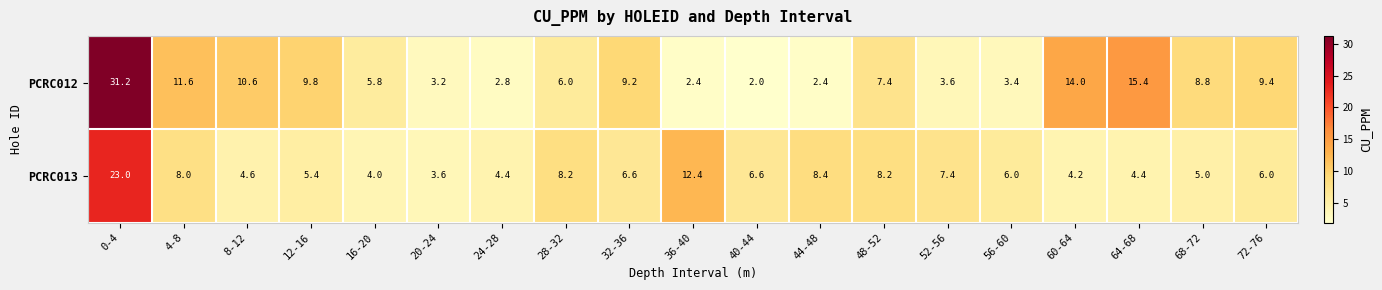

What is the greatest value displayed?

31.2